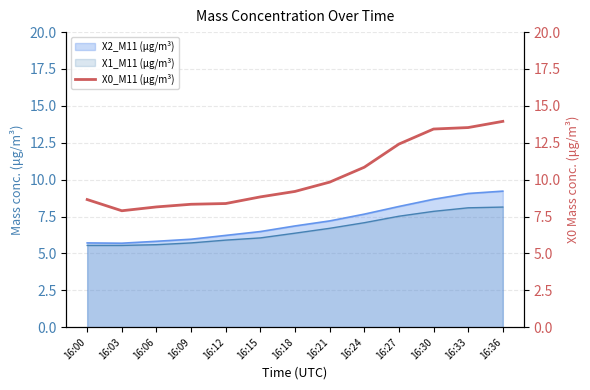

What is the maximum value shown in the chart?

13.9